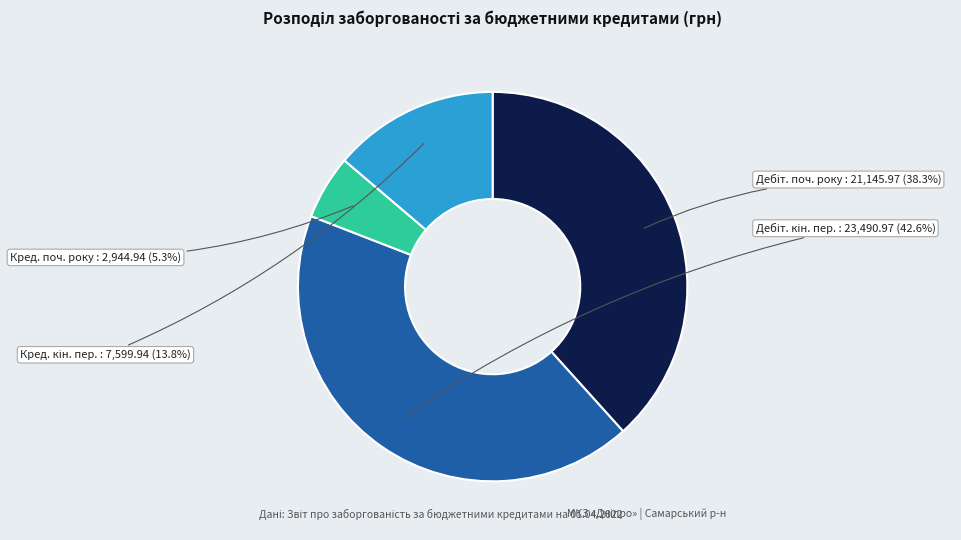

Does any single category account for the majority?

No